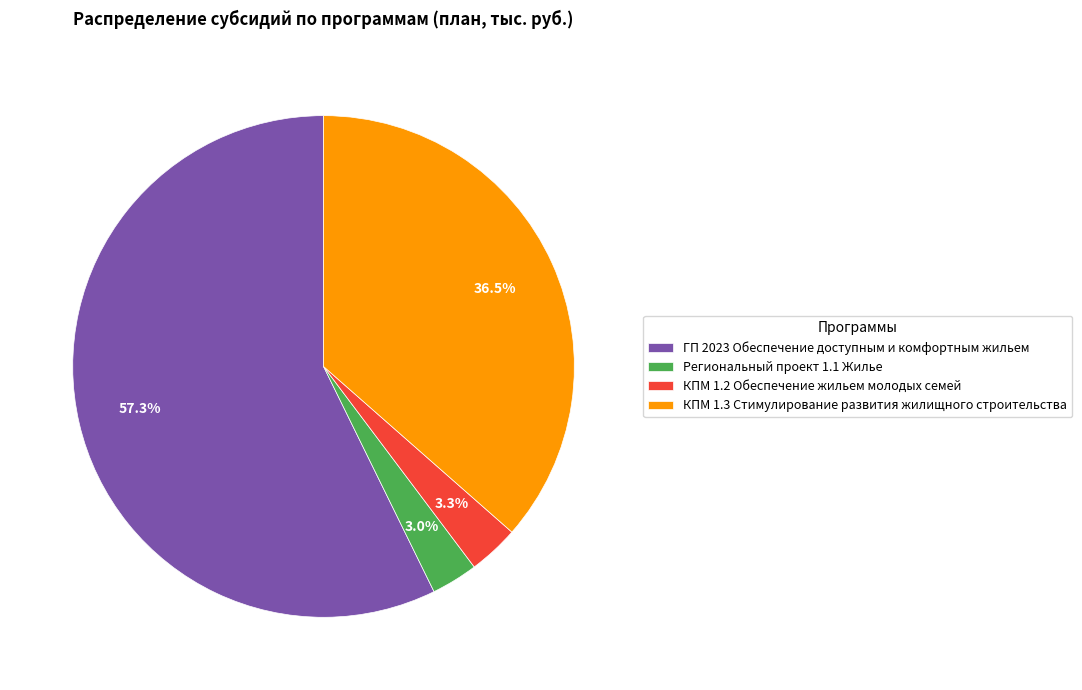

Which slice represents more than half of the pie?

ГП 2023 Обеспечение доступным и комфортным жильем